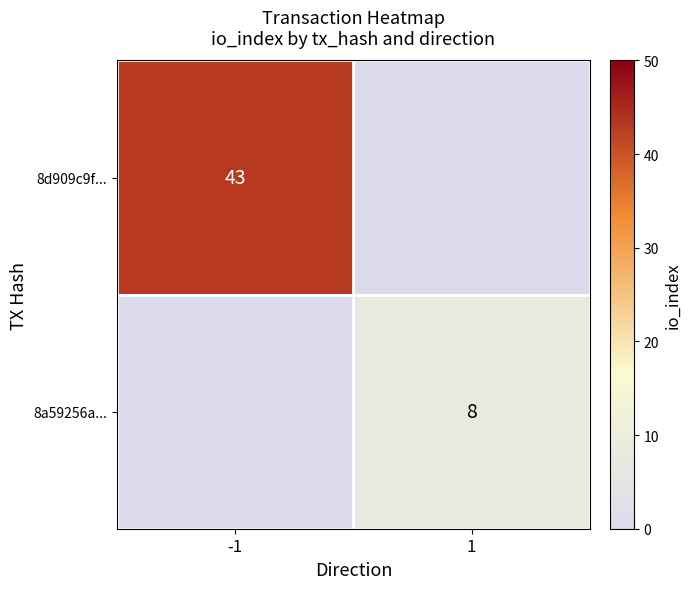

Is it true that 8d909c9f... equals 26 at -1?

False